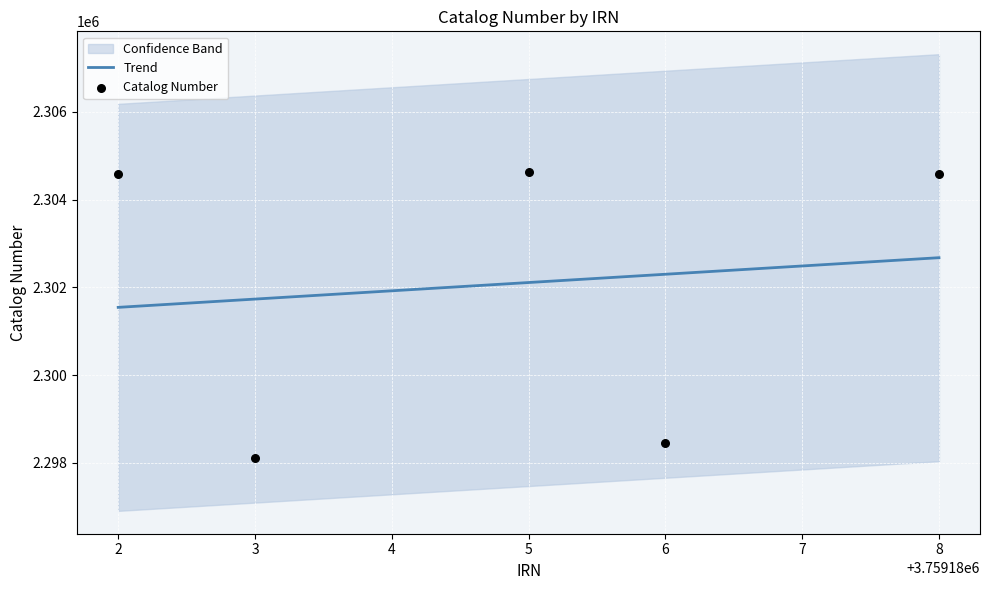

What is the minimum value for Trend?

2301544.7